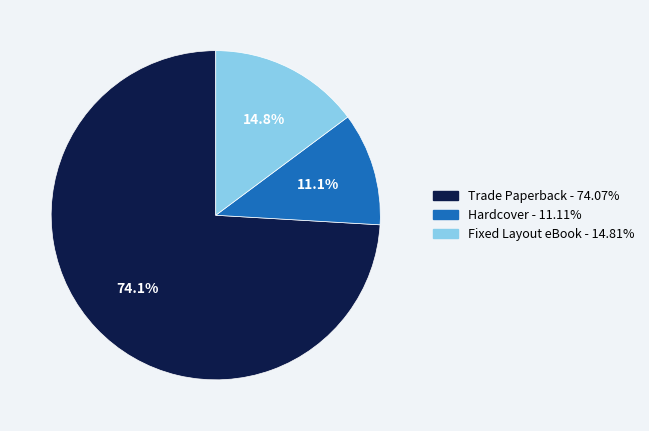

Does Trade Paperback account for over 50% of the chart?

Yes